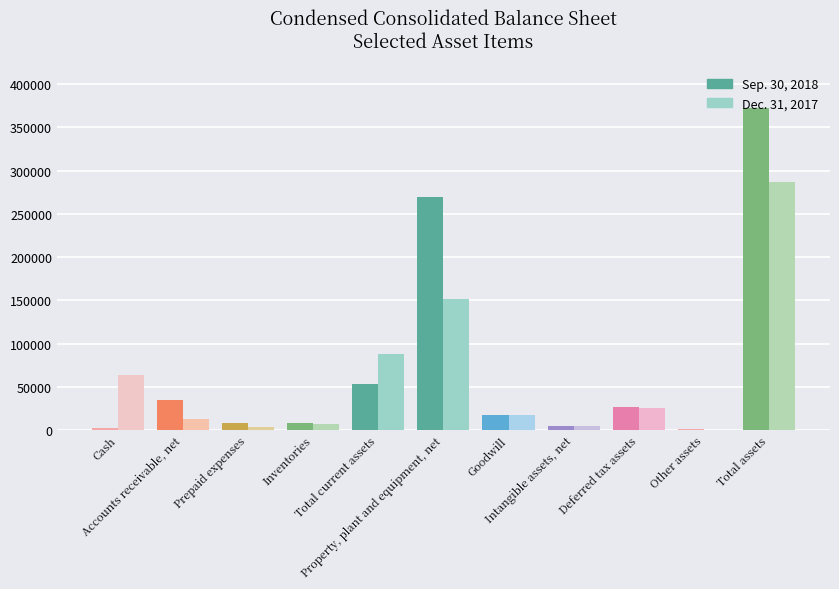

At which category does the chart reach its minimum across all series?

Other assets